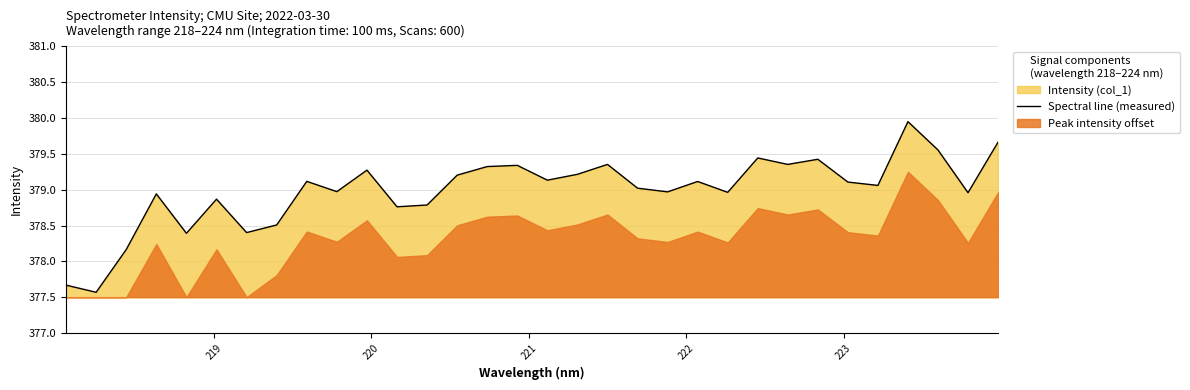

What is the greatest value displayed?

379.9